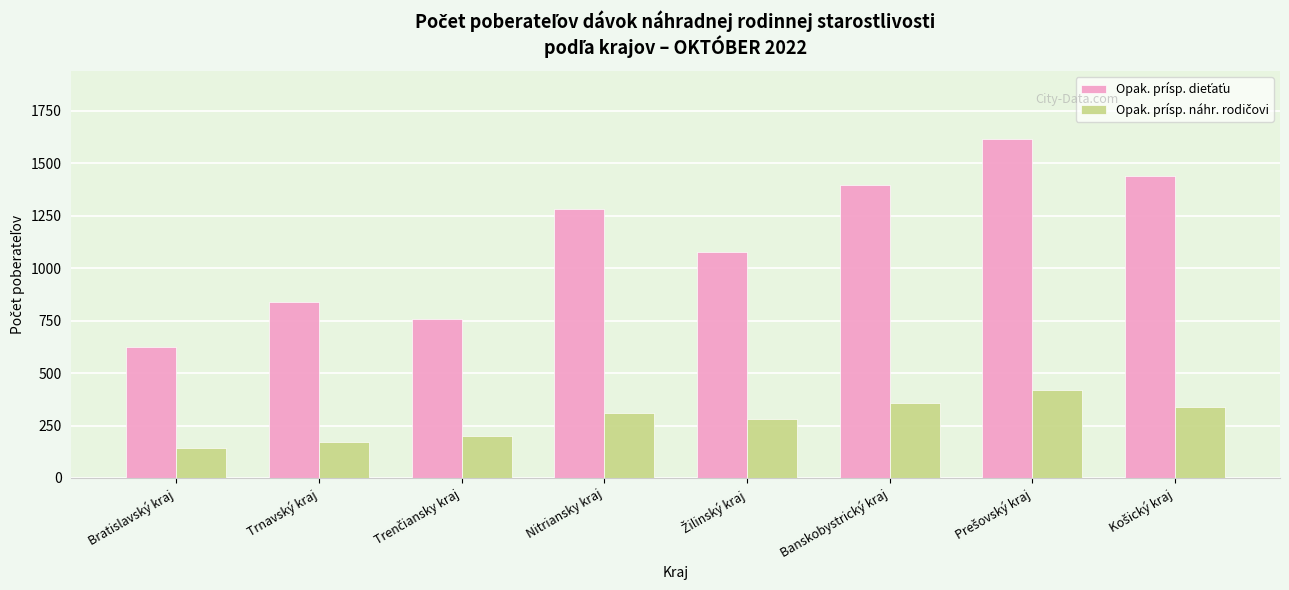

What is the greatest value displayed?

1617